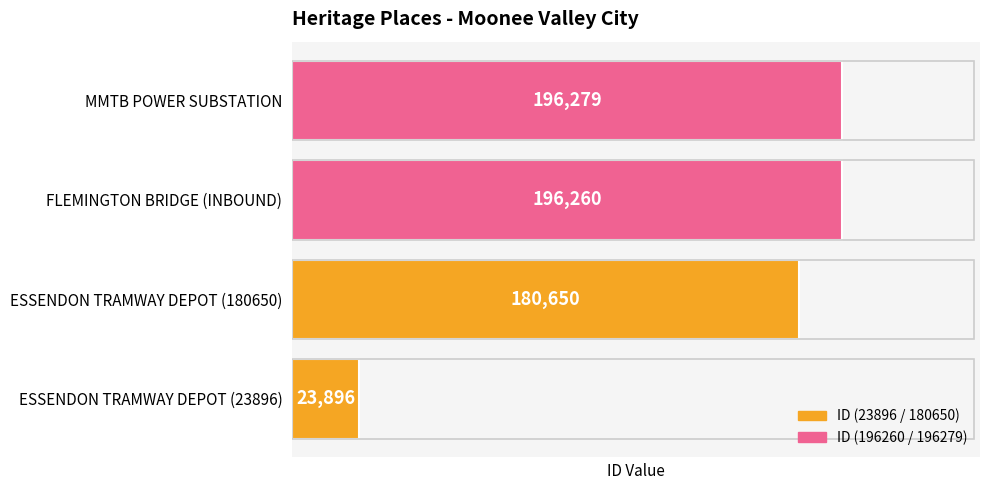

What is the ratio of the value at FLEMINGTON BRIDGE (INBOUND) to the value at ESSENDON TRAMWAY DEPOT (23896)?

8.2